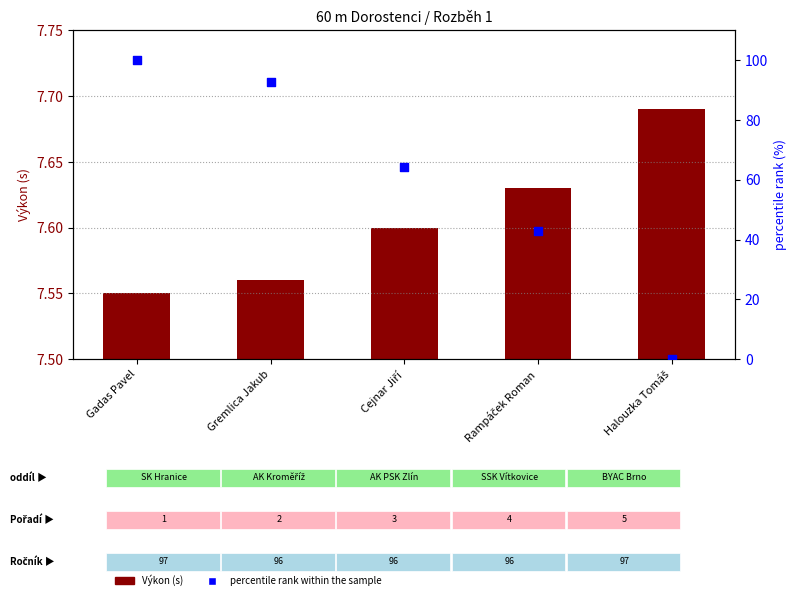

Which series reaches the maximum Y coordinate?

percentile rank within the sample